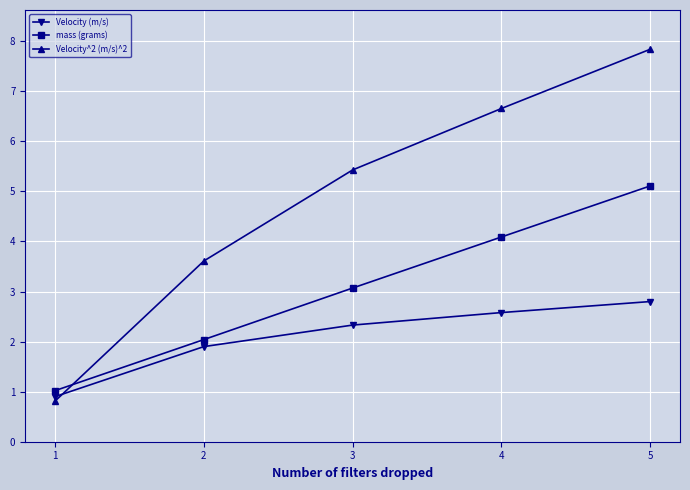

Does the chart display data point markers on the line(s)?

Yes